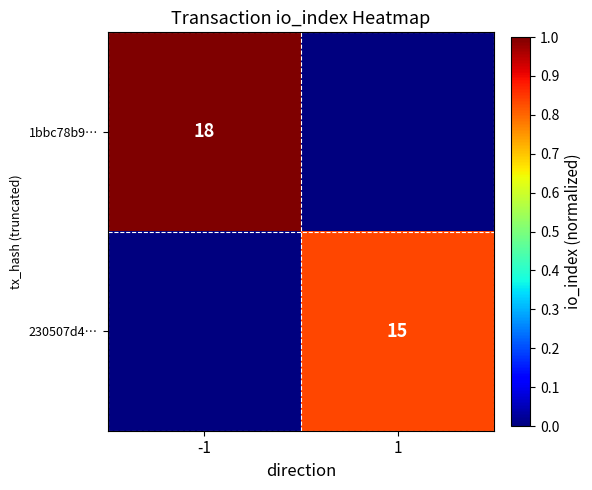

Is the value of 1bbc78b9… at -1 greater than the value of 230507d4… at 1?

Yes